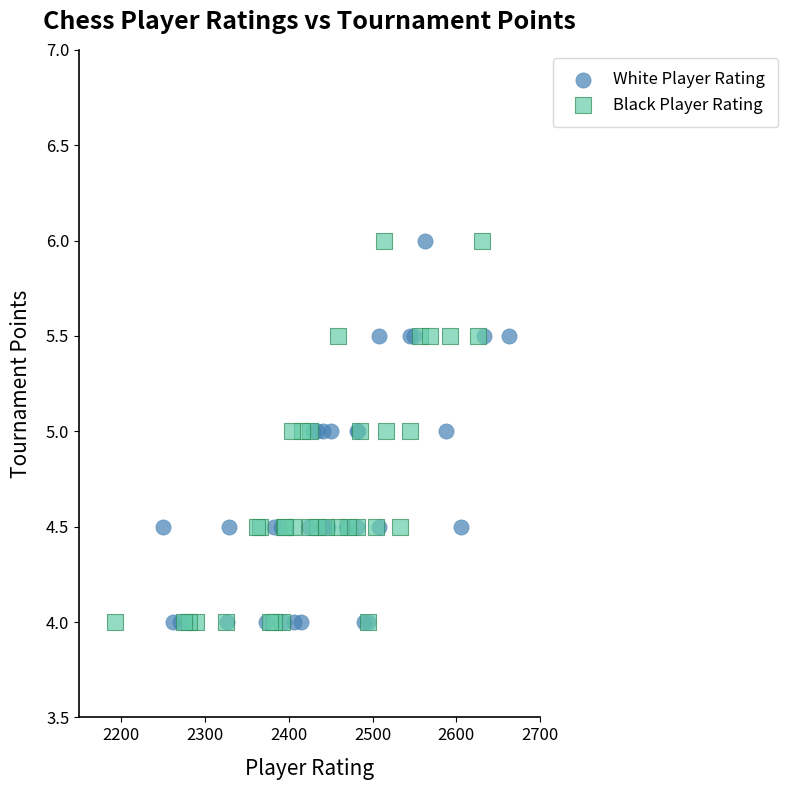

What are all the series names shown in the legend?

White Player Rating, Black Player Rating